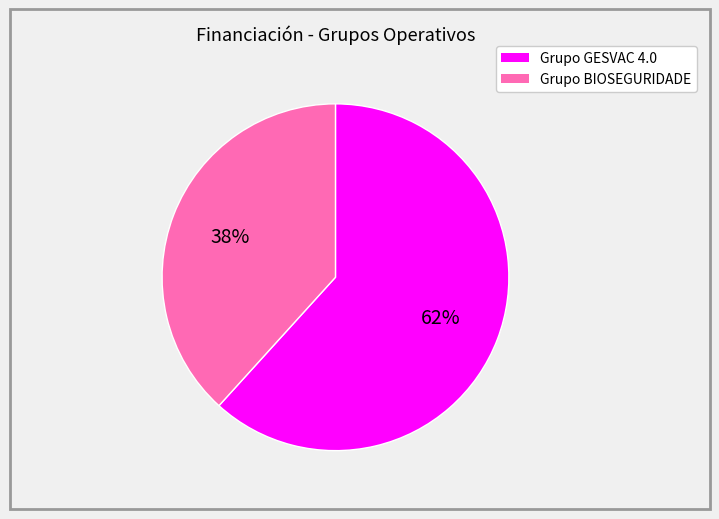

To the nearest percent, what percentage of the pie is Grupo GESVAC 4.0?

62%